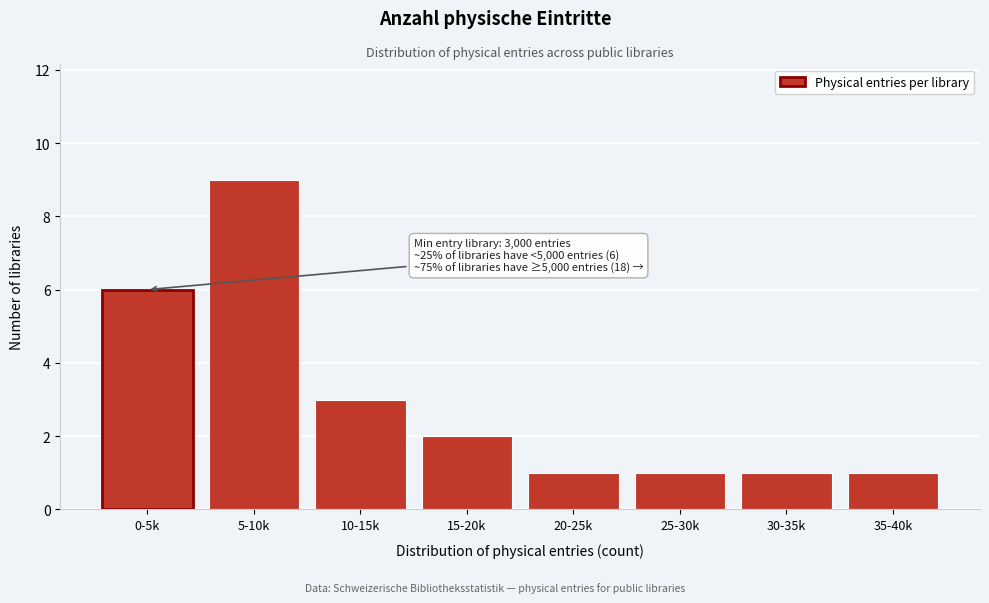

Reading left to right, extract all data points from this chart.

0-5k=6	5-10k=9	10-15k=3	15-20k=2	20-25k=1	25-30k=1	30-35k=1	35-40k=1